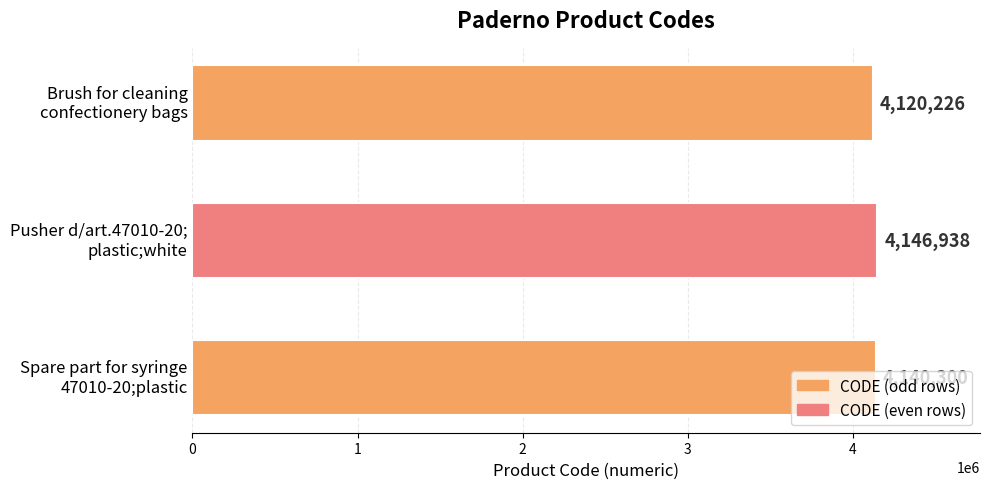

What is the greatest value displayed?

4146938